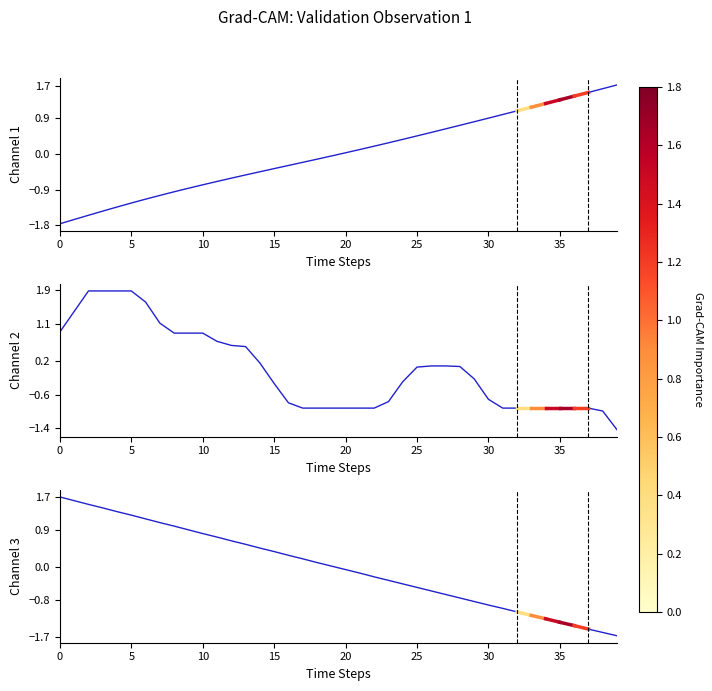

What is the smallest value displayed?

-1.8